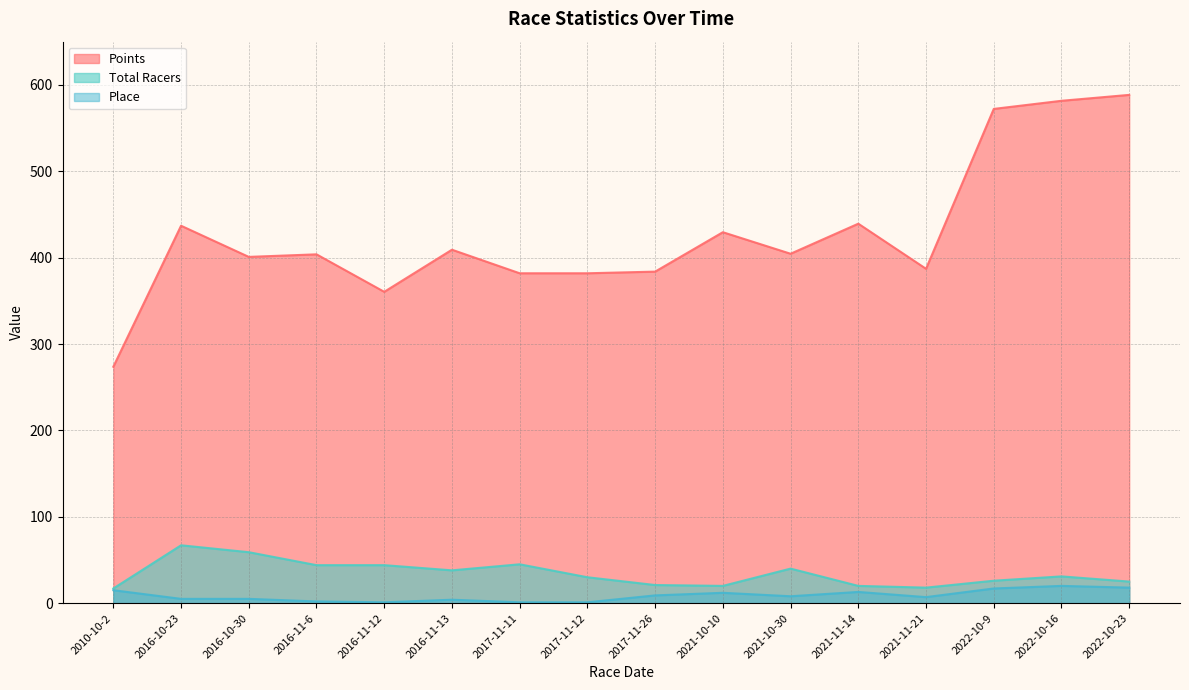

What position from the right is 2016-11-6?

13